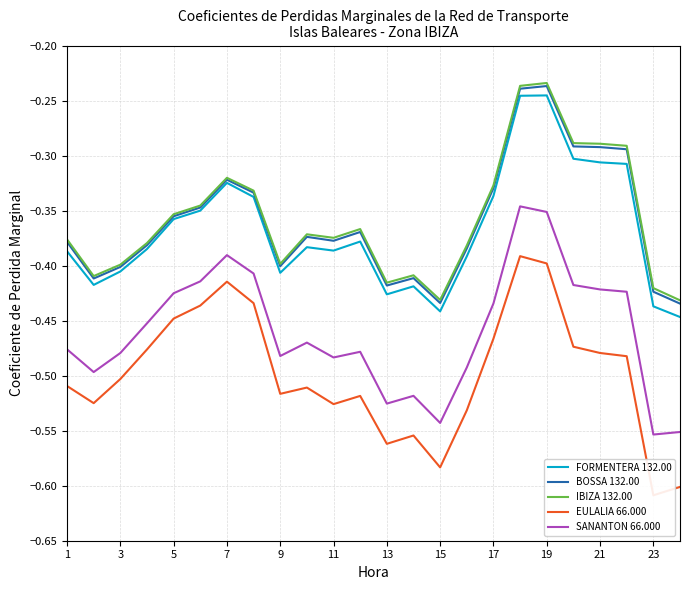

True or false: SANANTON 66.000 and IBIZA 132.00 intersect in this chart.

False